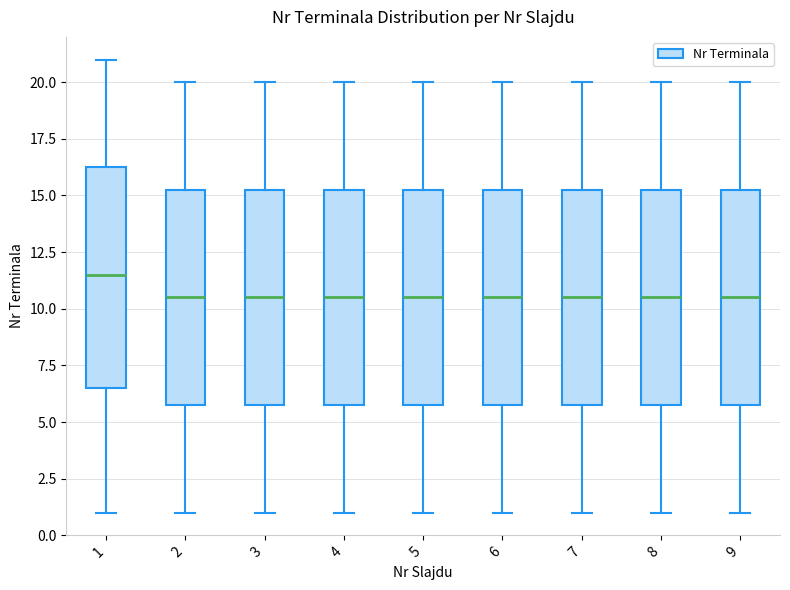

Reading left to right, read every box against the y-axis: the position of its median line, the range the box covers, and the ends of its whiskers. The values are not printed on the chart, so give them approximately, as read against the axis.

1: median 11.5, box 6.5 to 16.5, whiskers 1.0 to 21.0
2: median 10.5, box 6.0 to 15.5, whiskers 1.0 to 20.0
3: median 10.5, box 6.0 to 15.5, whiskers 1.0 to 20.0
4: median 10.5, box 6.0 to 15.5, whiskers 1.0 to 20.0
5: median 10.5, box 6.0 to 15.5, whiskers 1.0 to 20.0
6: median 10.5, box 6.0 to 15.5, whiskers 1.0 to 20.0
7: median 10.5, box 6.0 to 15.5, whiskers 1.0 to 20.0
8: median 10.5, box 6.0 to 15.5, whiskers 1.0 to 20.0
9: median 10.5, box 6.0 to 15.5, whiskers 1.0 to 20.0